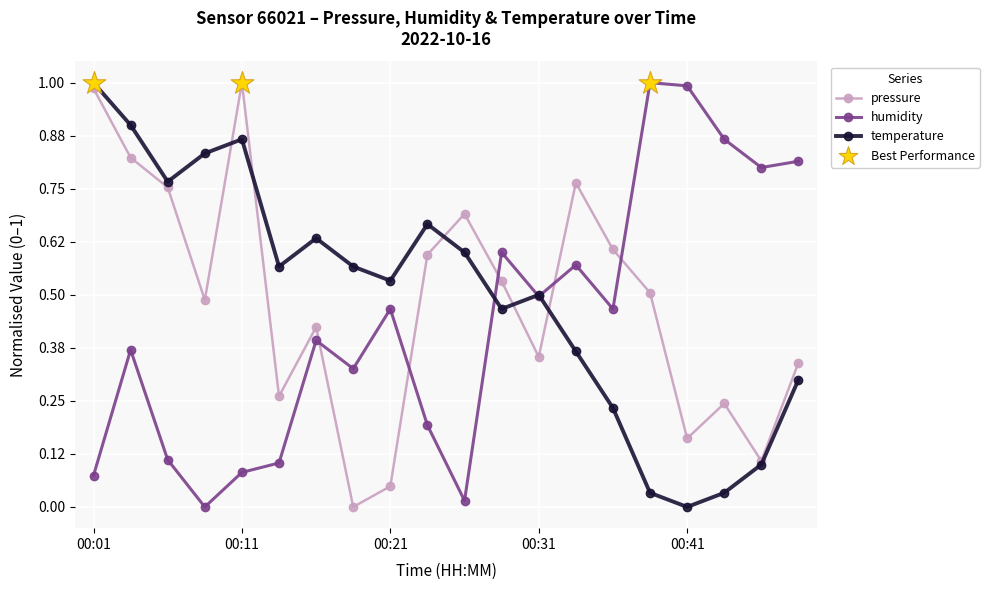

Which series has the largest total across all categories?

temperature